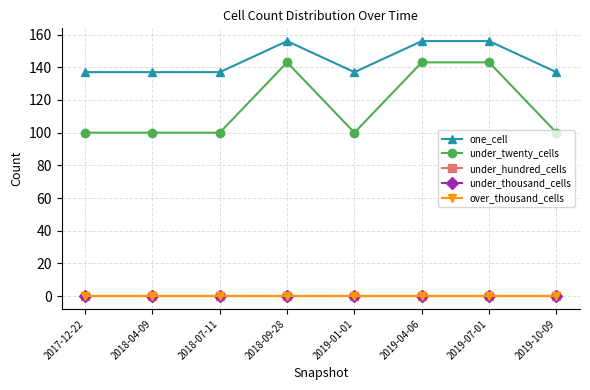

Which series changed the most between 2017-12-22 and 2019-01-01?

one_cell